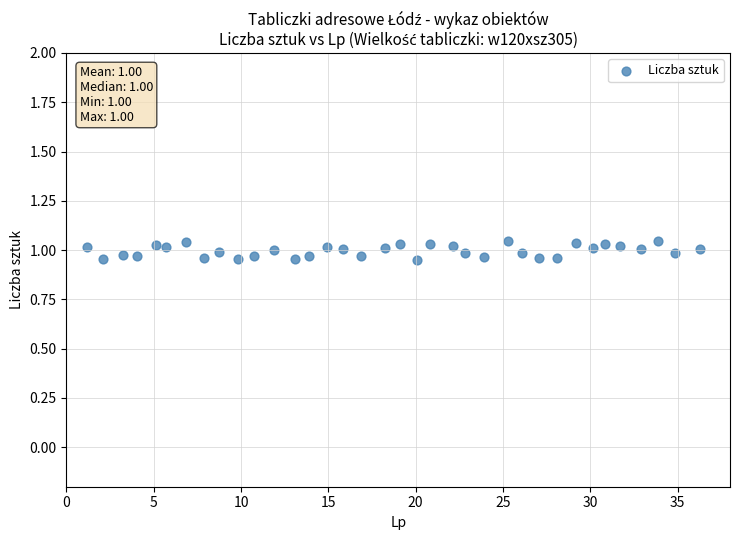

What is the range of X values (max minus min)?

35.1